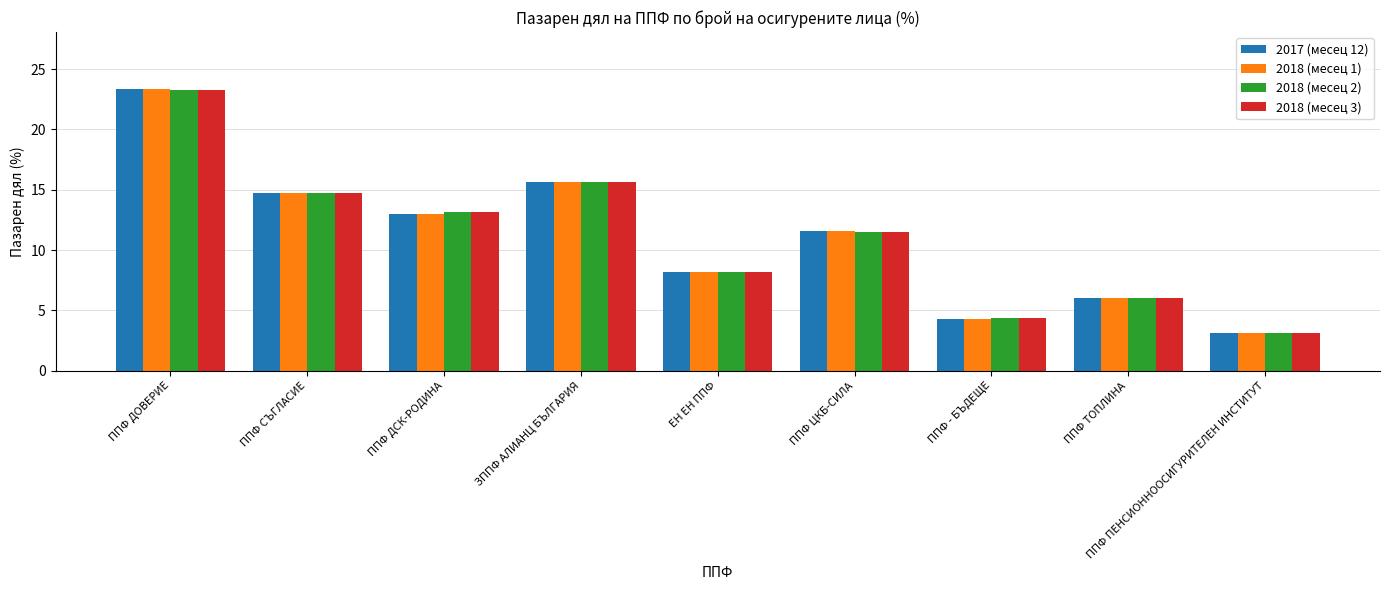

How many bars are there in total?

36